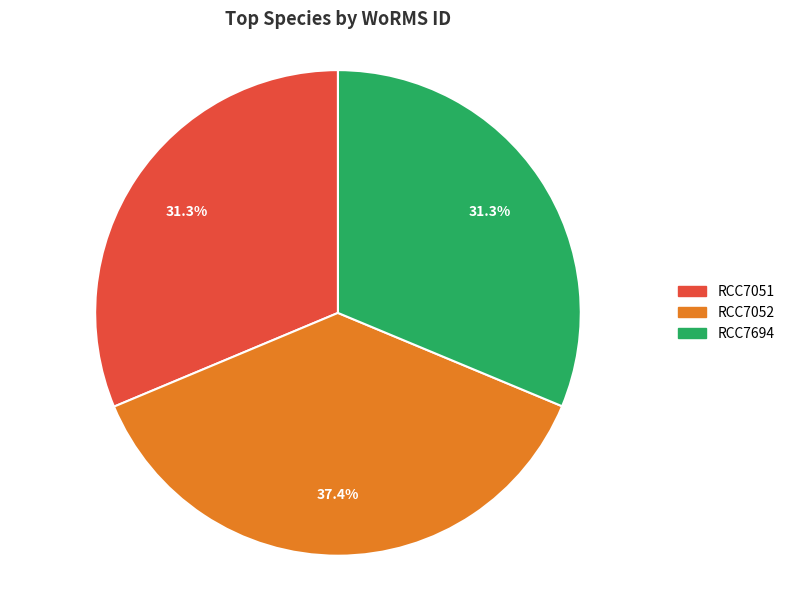

Is there a majority slice in this chart?

No